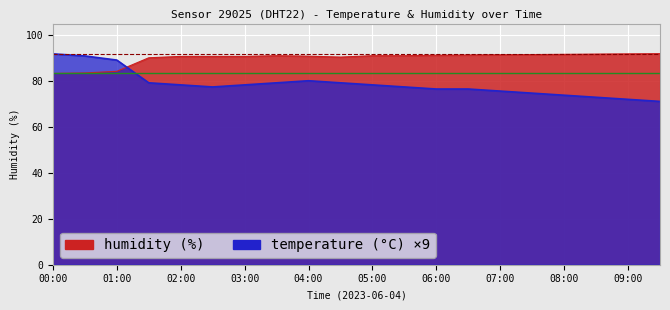

At which category does humidity reach its first local valley?

04:30